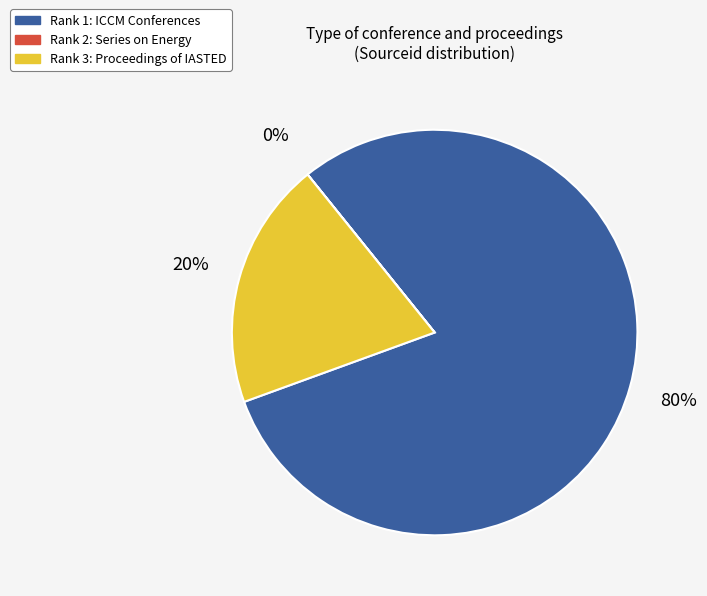

To the nearest percent, what is the average slice percentage?

33%